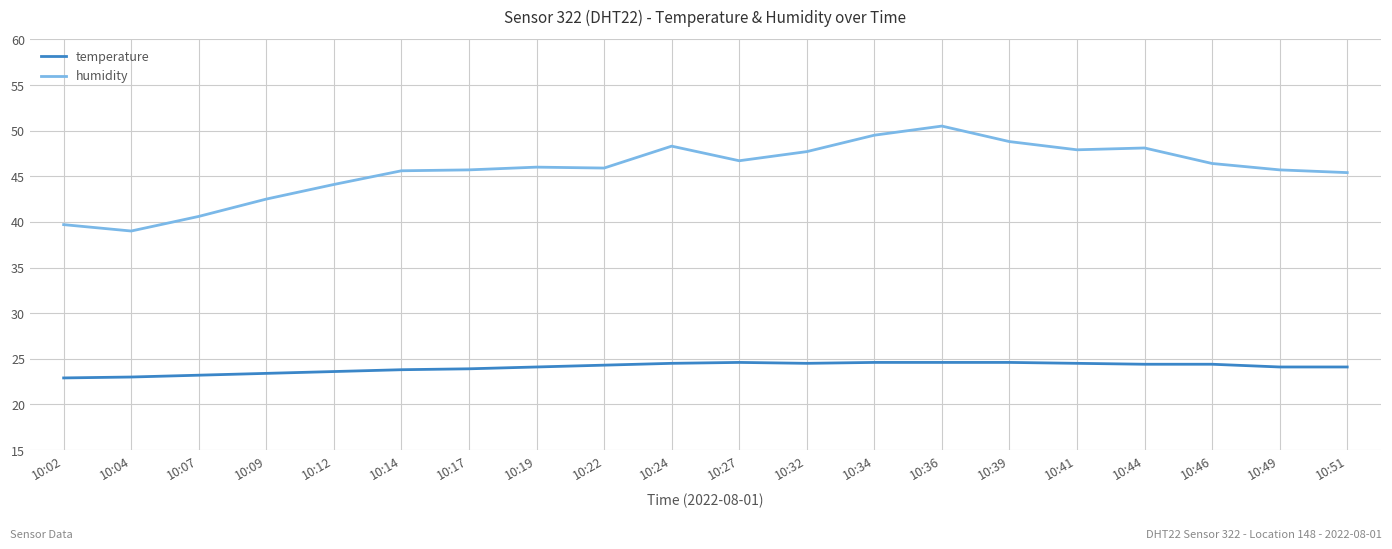

What is the difference between the highest and lowest values at 10:02?

16.8